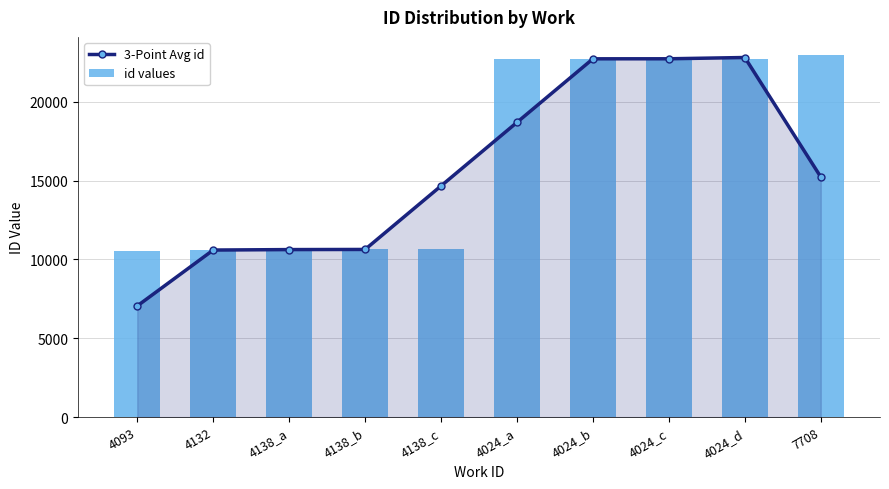

At which label is 3-Point Avg id closest to 14927?

4138_c